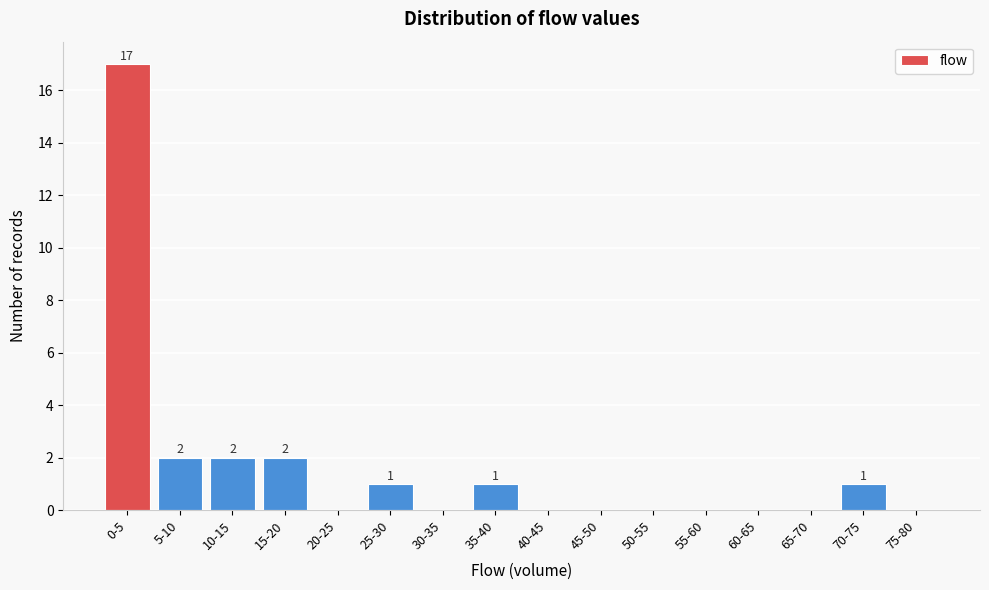

Reading left to right, transcribe all the data shown in this chart.

0-5=17	5-10=2	10-15=2	15-20=2	20-25=0	25-30=1	30-35=0	35-40=1	40-45=0	45-50=0	50-55=0	55-60=0	60-65=0	65-70=0	70-75=1	75-80=0